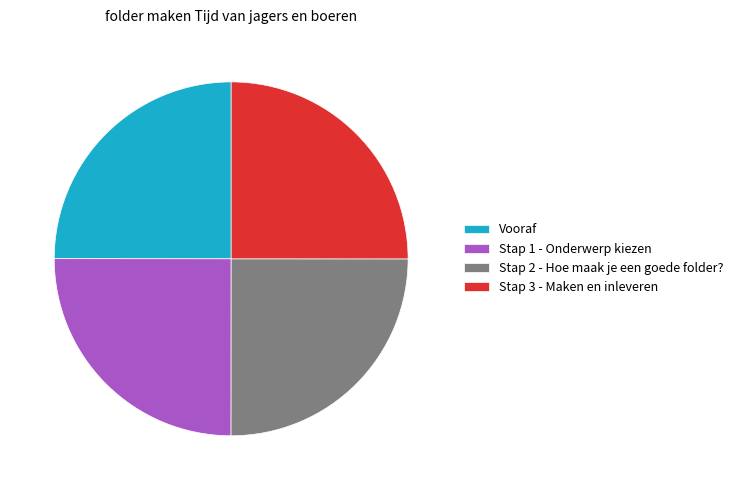

What is the ratio of the value at Stap 2 - Hoe maak je een goede folder? to the value at Vooraf?

1.0